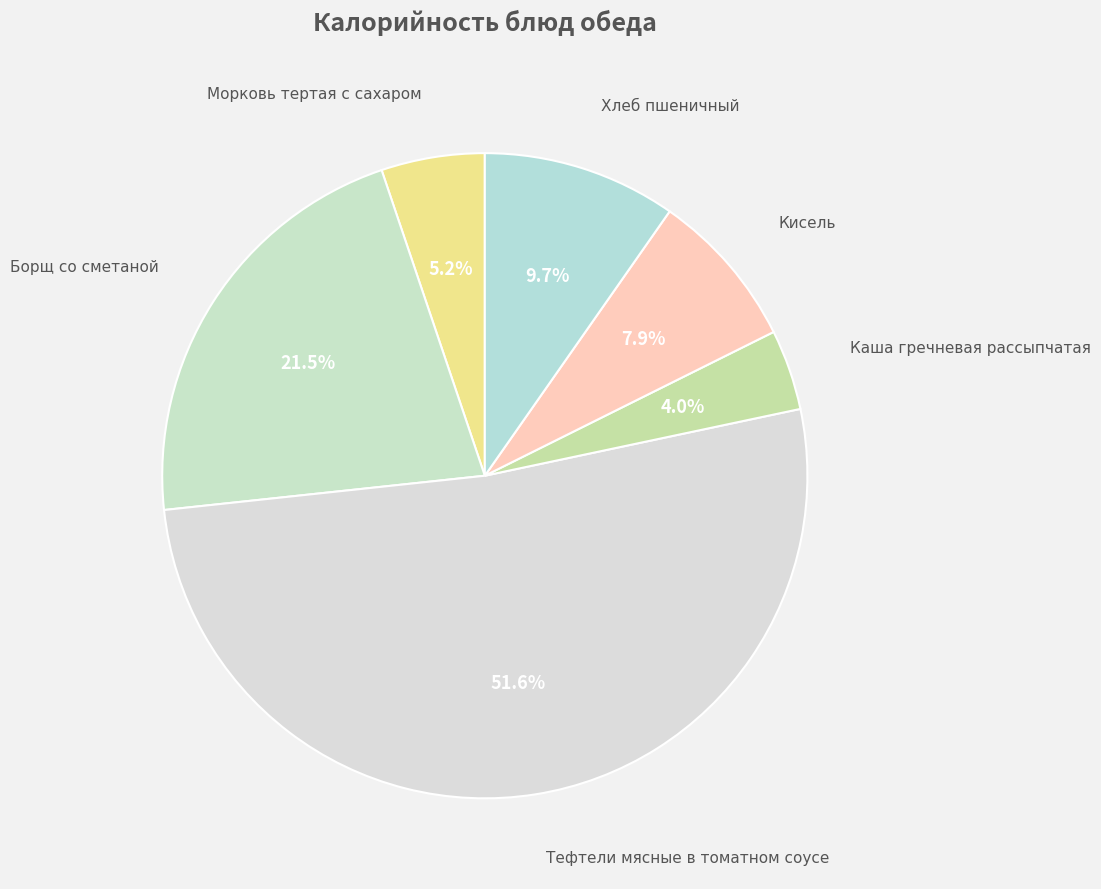

Is there a majority slice in this chart?

Yes